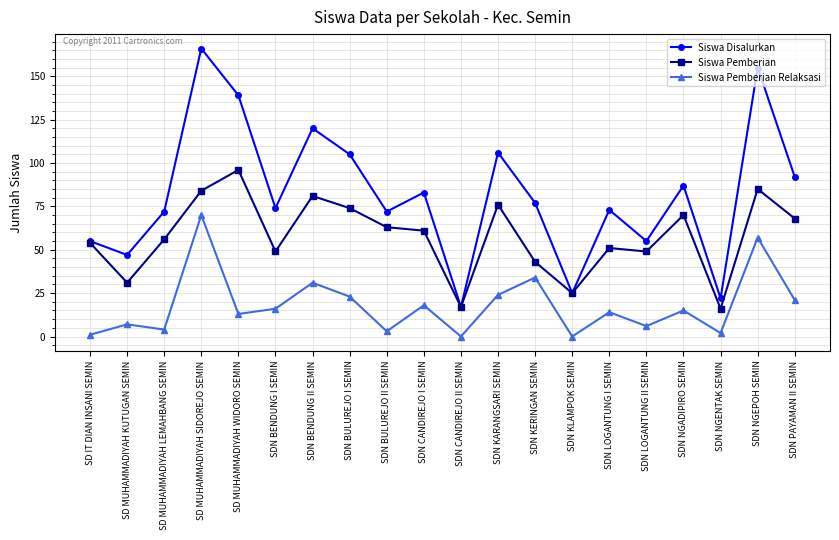

What are all the series names shown in the legend?

Siswa Disalurkan, Siswa Pemberian, Siswa Pemberian Relaksasi